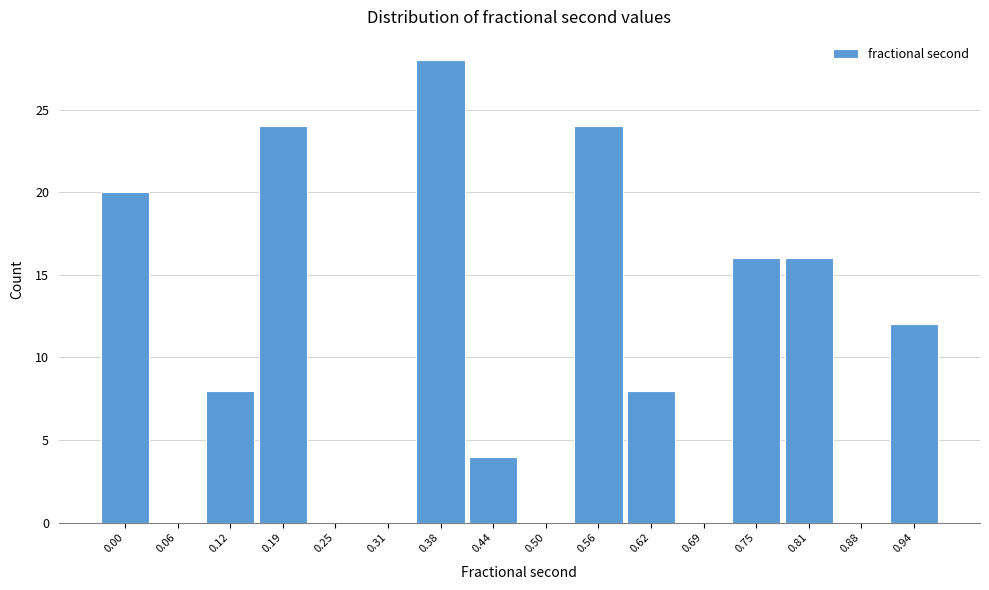

Reading left to right, transcribe all the data shown in this chart.

0.00=20	0.06=0	0.12=8	0.19=24	0.25=0	0.31=0	0.38=28	0.44=4	0.50=0	0.56=24	0.62=8	0.69=0	0.75=16	0.81=16	0.88=0	0.94=12